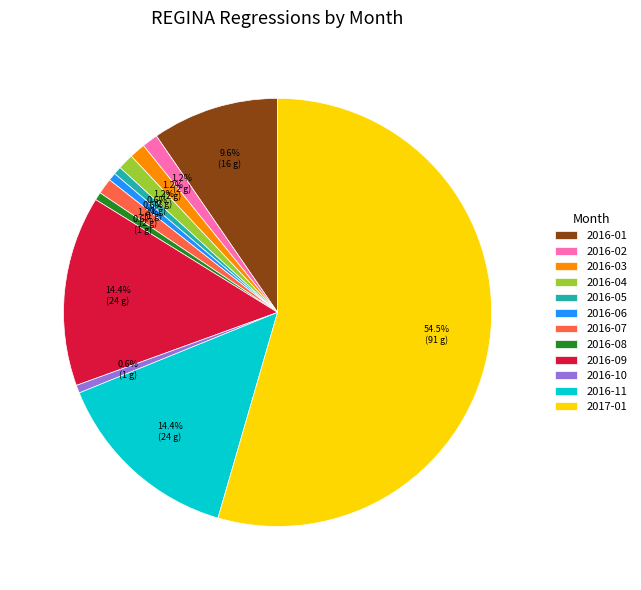

Is it true that 2016-03 is 1% of the pie?

True